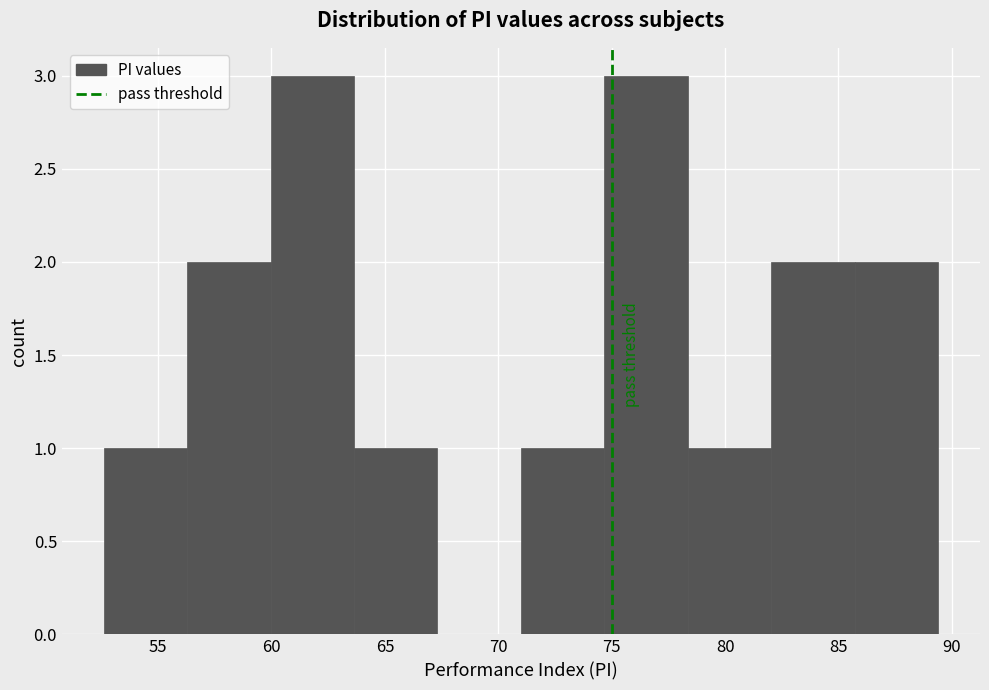

Reading left to right, list every bar in this chart as the range it spans on the x-axis followed by its height. Neither the bar edges nor the heights are printed on the chart, so give them approximately, as read against the axes.

52.5 to 56.5: 1
56.5 to 60.0: 2
60.0 to 63.5: 3
63.5 to 67.5: 1
67.5 to 71.0: 0
71.0 to 74.5: 1
74.5 to 78.5: 3
78.5 to 82.0: 1
82.0 to 85.5: 2
85.5 to 89.5: 2